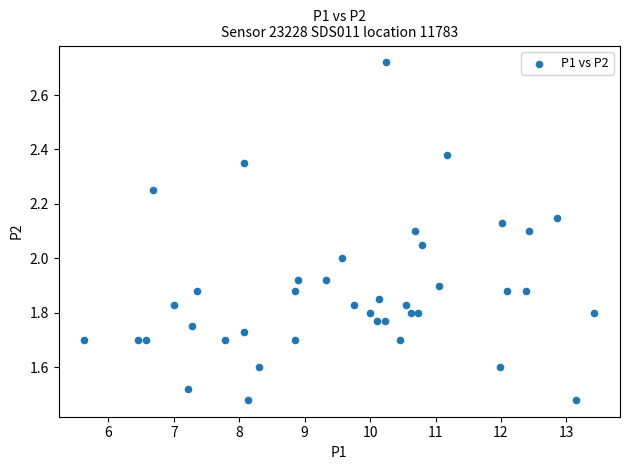

What is the range of Y values (max minus min)?

1.2